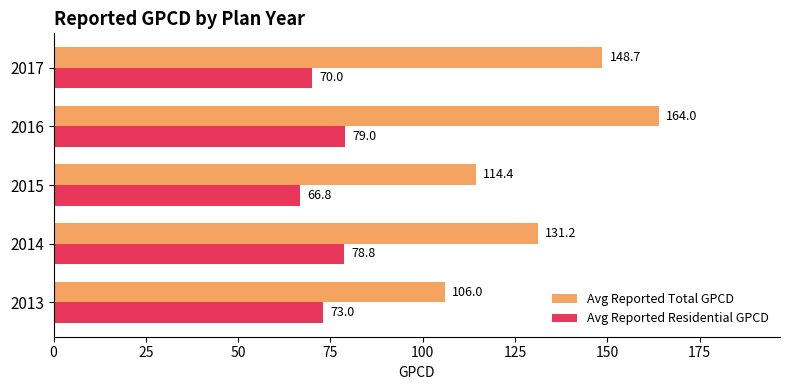

Is it true that Avg Reported Residential GPCD equals 70.0 at 2017?

True